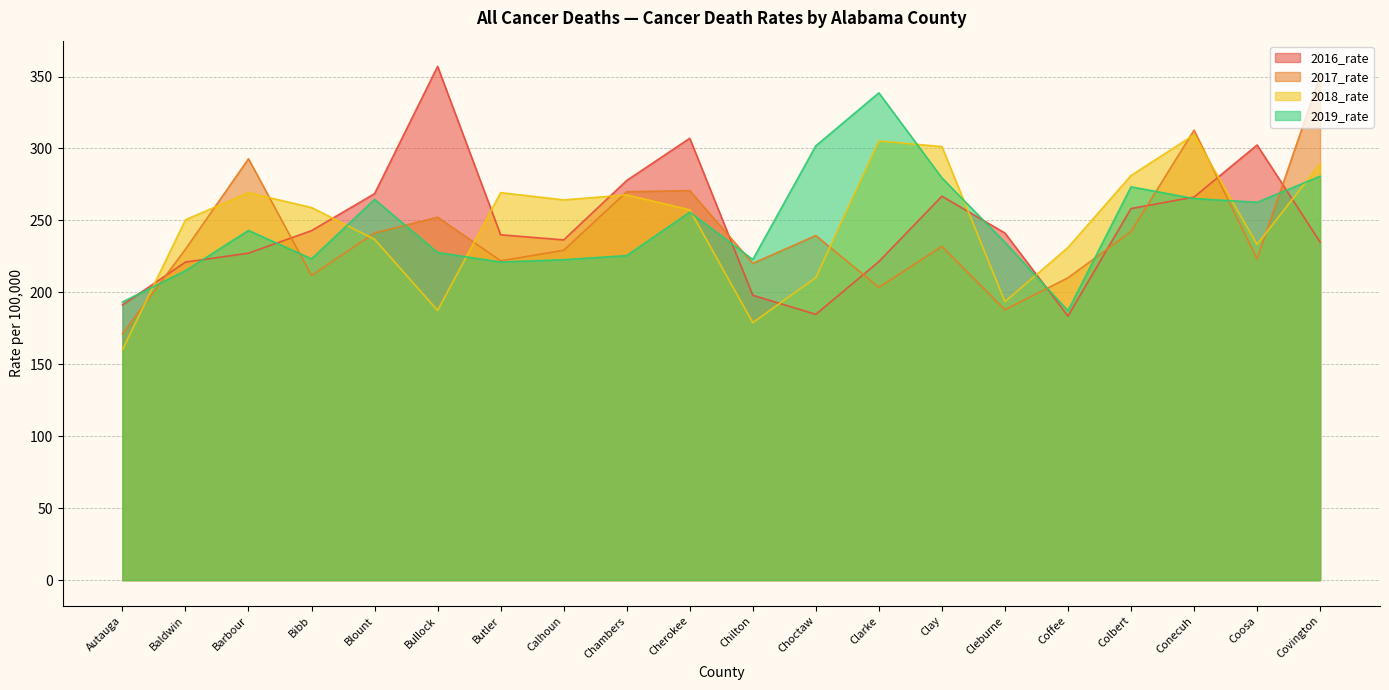

True or false: 2017_rate has more than 0 points higher than both neighbors.

True